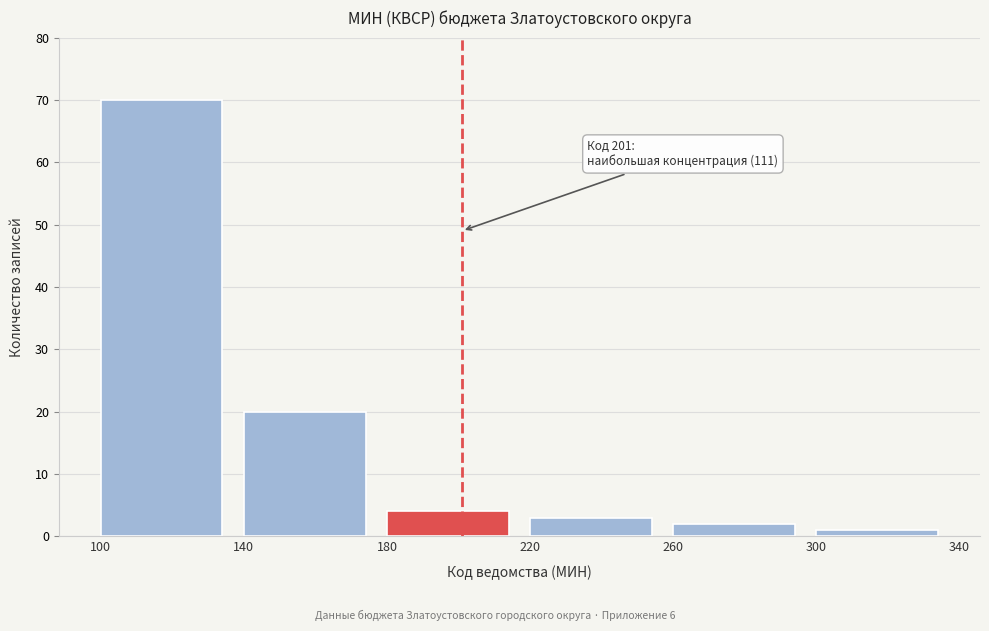

Over which range of the x-axis is the bar tallest?

100 to 140